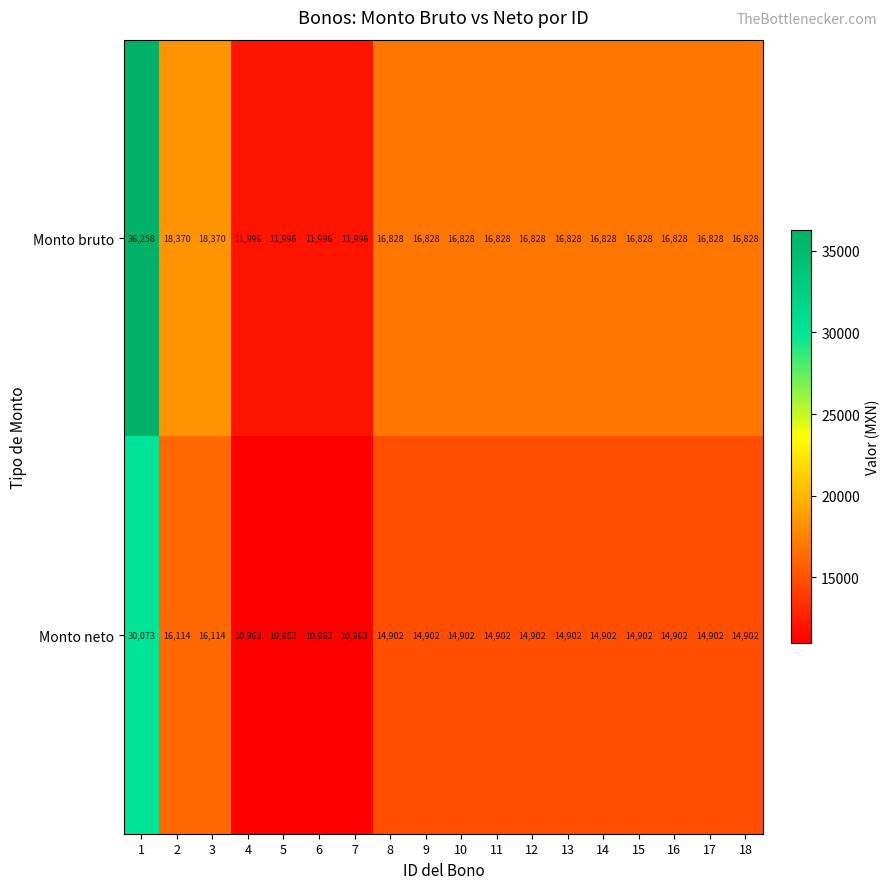

What value does the Monto bruto series have at 13, to the nearest 100?

16800